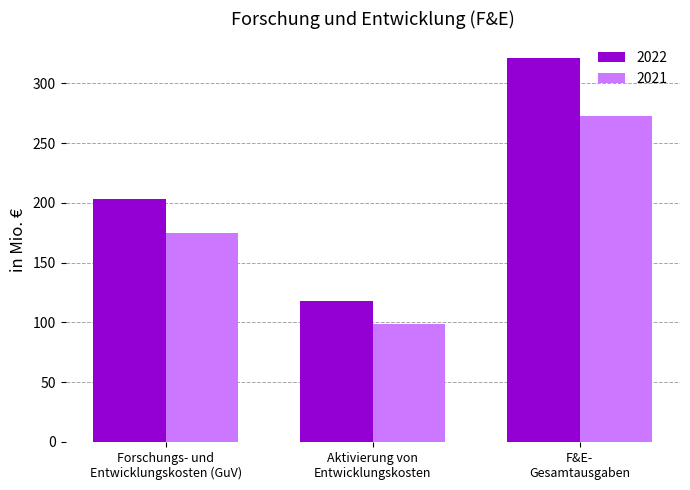

How many bars are there in total?

6